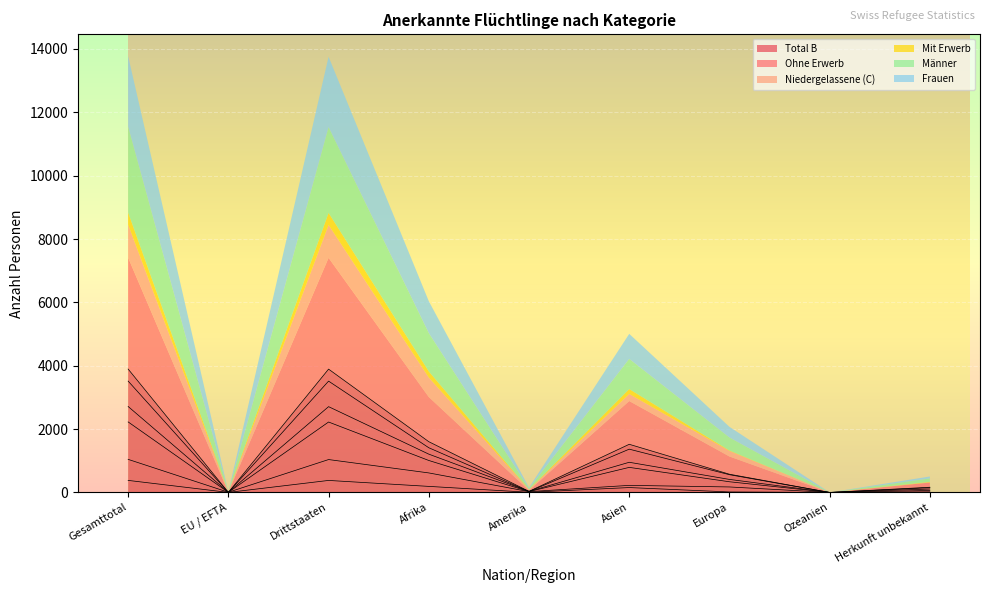

Reading left to right, what are all the values shown in this chart?

Total B: 3895	2	3893	1602	34	1520	575	0	164
Ohne Erwerb: 3515	1	3514	1411	29	1366	560	0	149
Niedergelassene (C): 1044	6	1038	616	26	223	173	0	6
Mit Erwerb: 380	1	379	191	5	154	15	0	15
Männer: 2713	5	2708	1209	33	952	411	0	108
Frauen: 2226	3	2223	1009	27	791	337	0	62